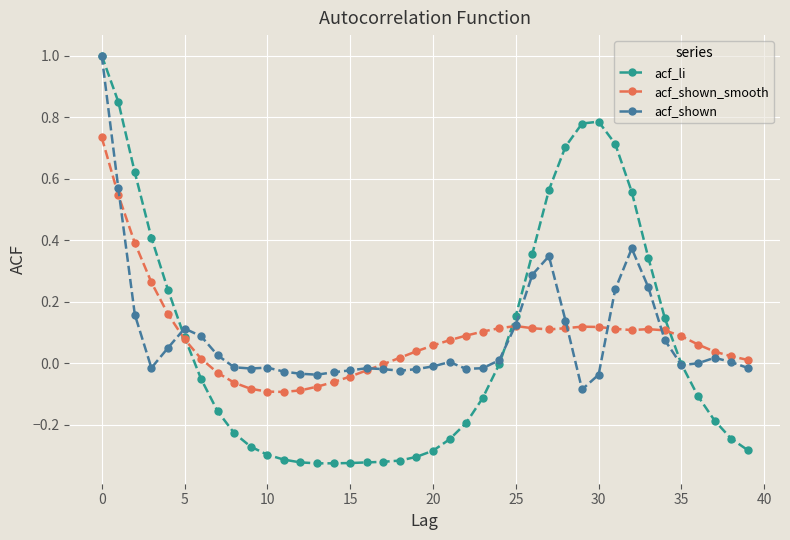

What is the greatest value displayed?

1.0